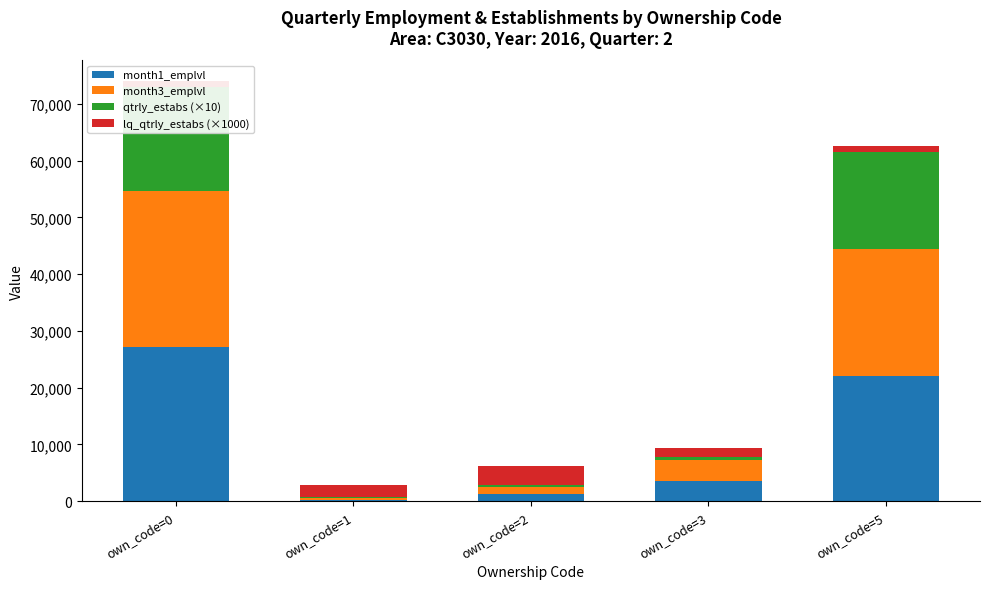

What is the sum of the month1_emplvl values at own_code=3 and own_code=2?

4874